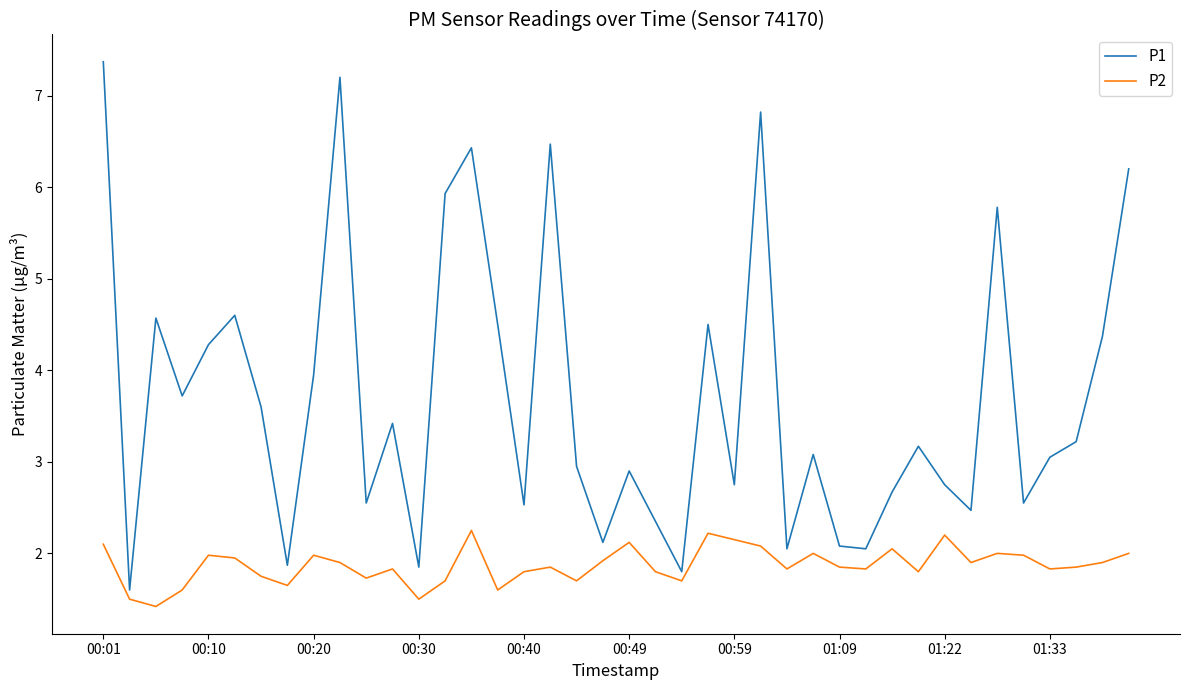

What is the maximum value shown in the chart?

7.4